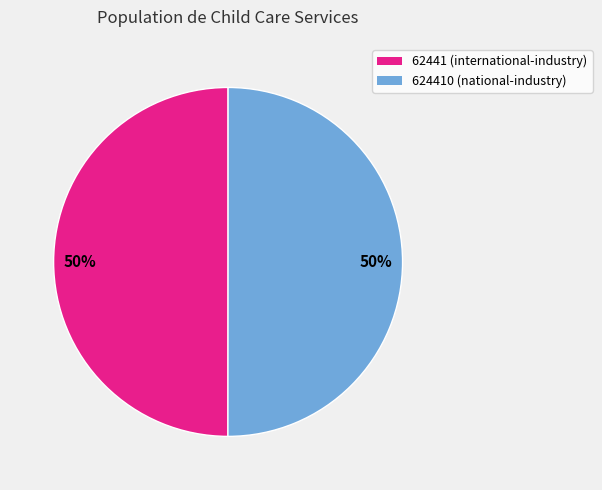

To the nearest percent, what is the average slice percentage?

50%